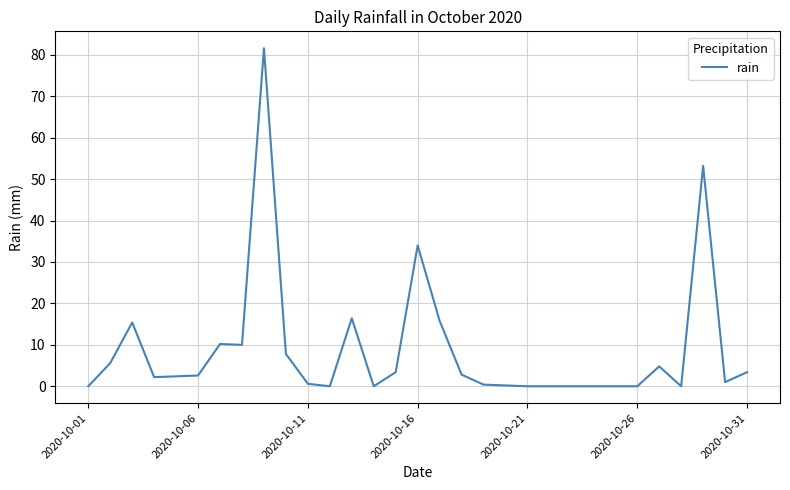

Count the number of categories in the chart.

31